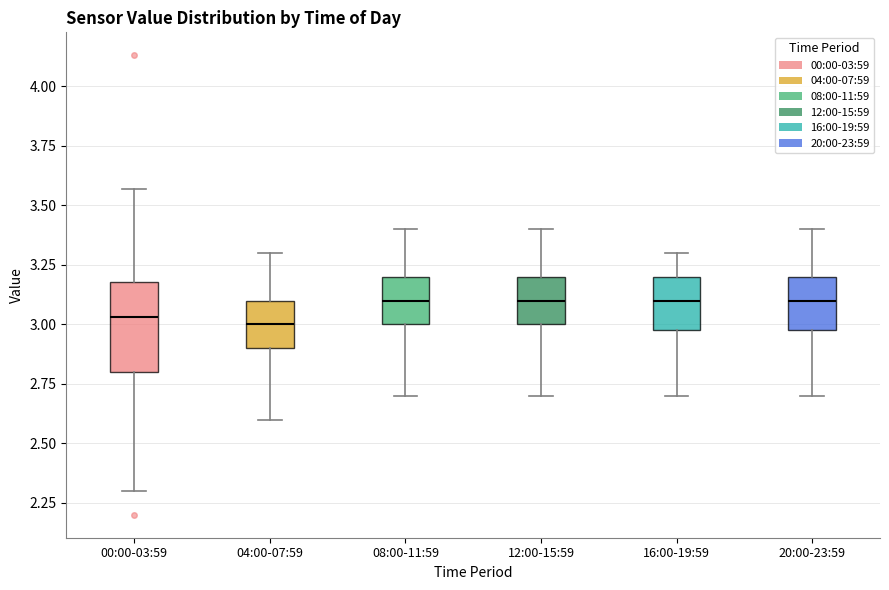

Where is the upper edge of the box for 20:00-23:59 on the y-axis? The values are not printed on the chart, so give them approximately, as read against the axis.

3.20